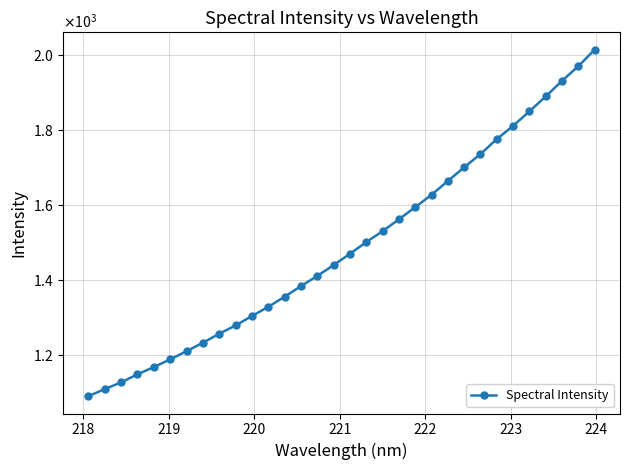

Does the chart have visible grid lines?

Yes